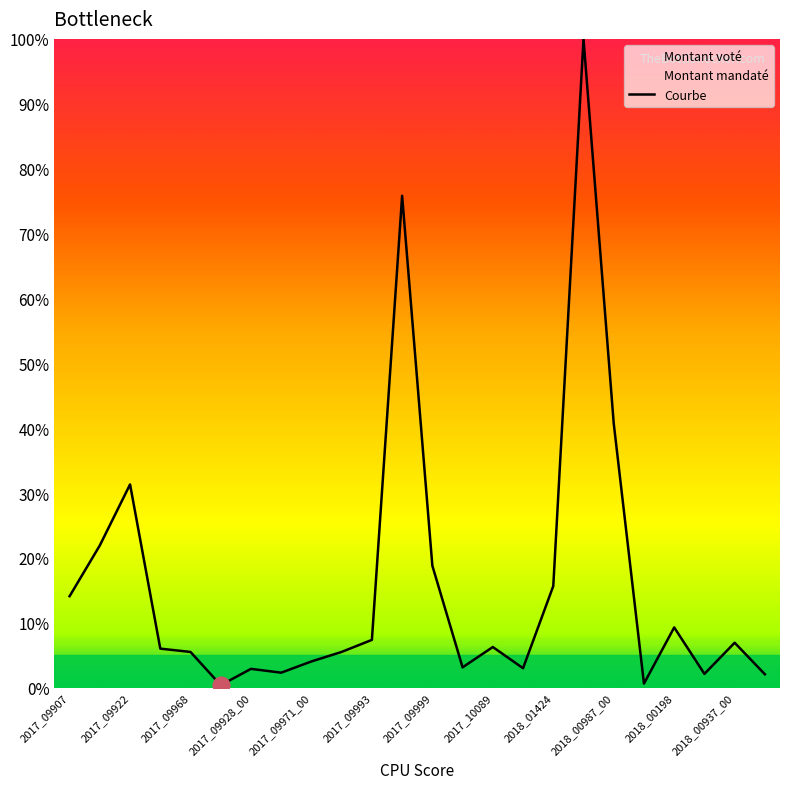

Does the chart have visible grid lines?

No